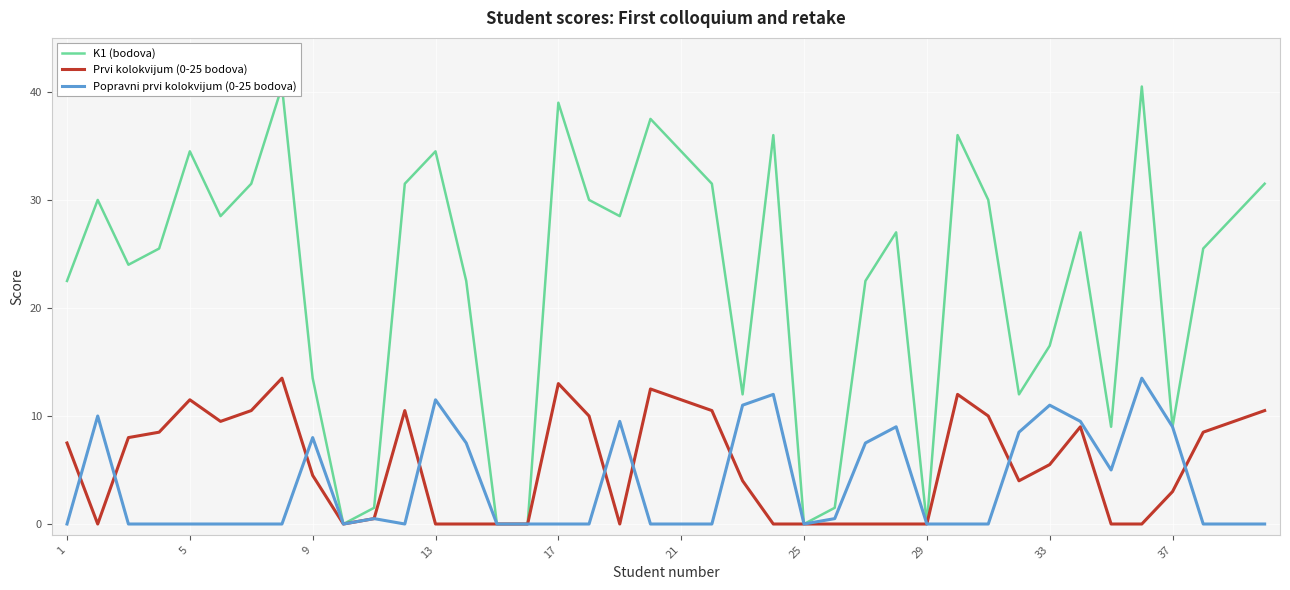

What is the difference between the highest and lowest values at 13?

25.5